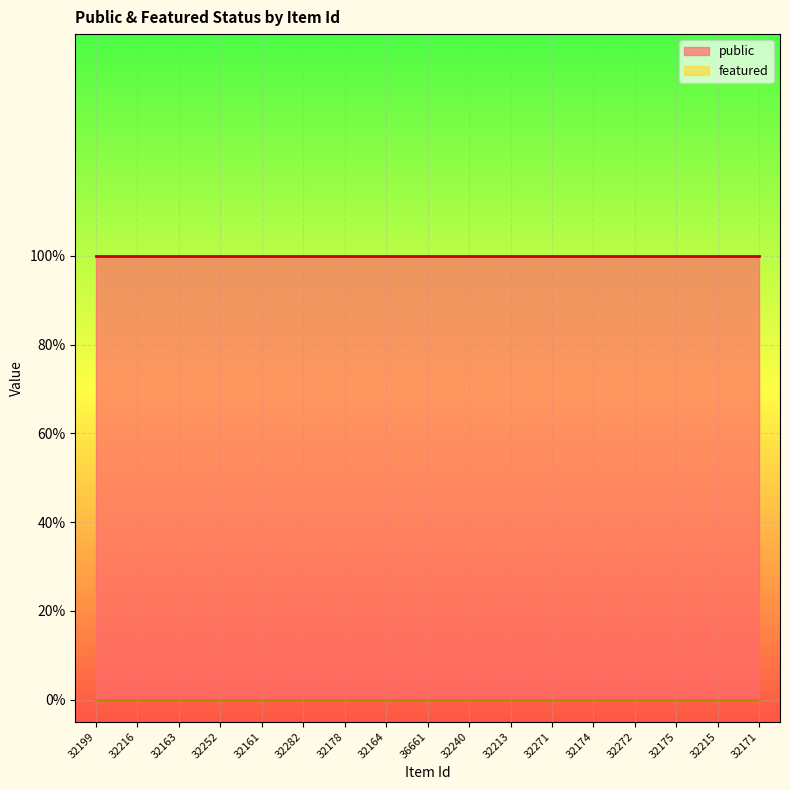

List the series in order of their peak value, highest first.

public, featured